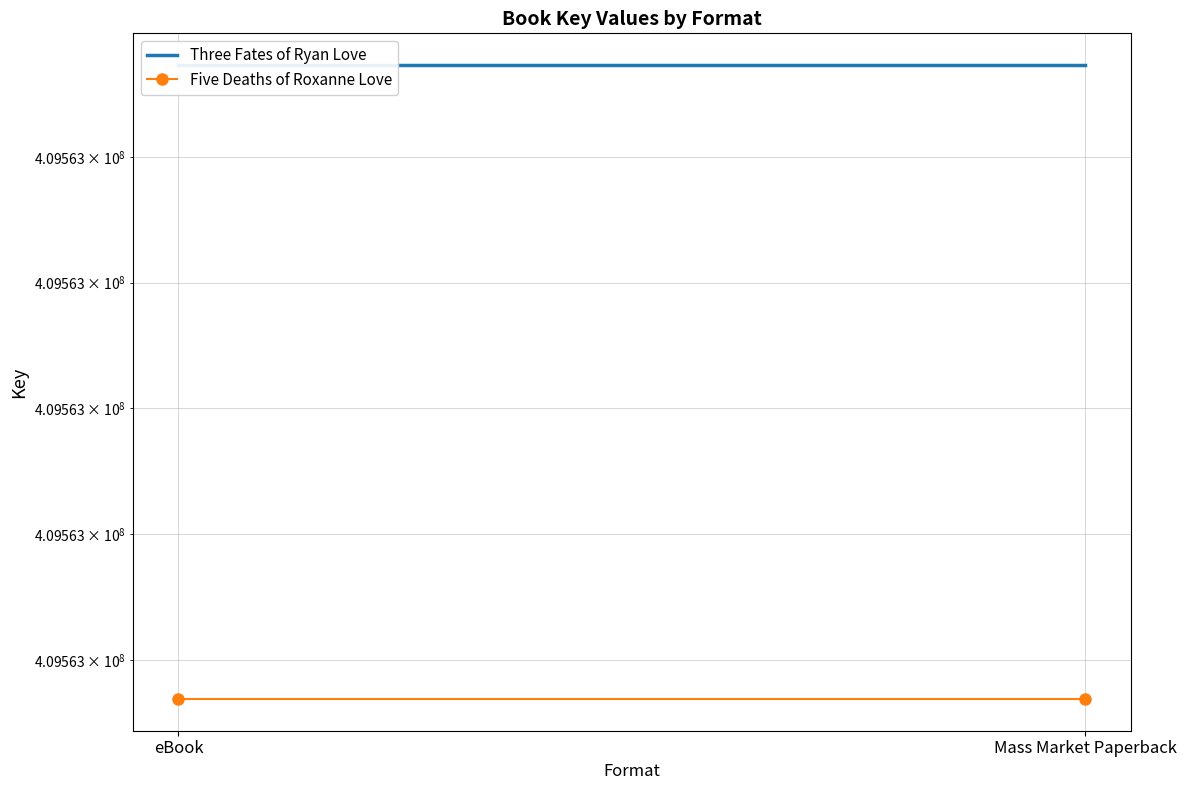

Which has a higher value, eBook or Mass Market Paperback?

eBook